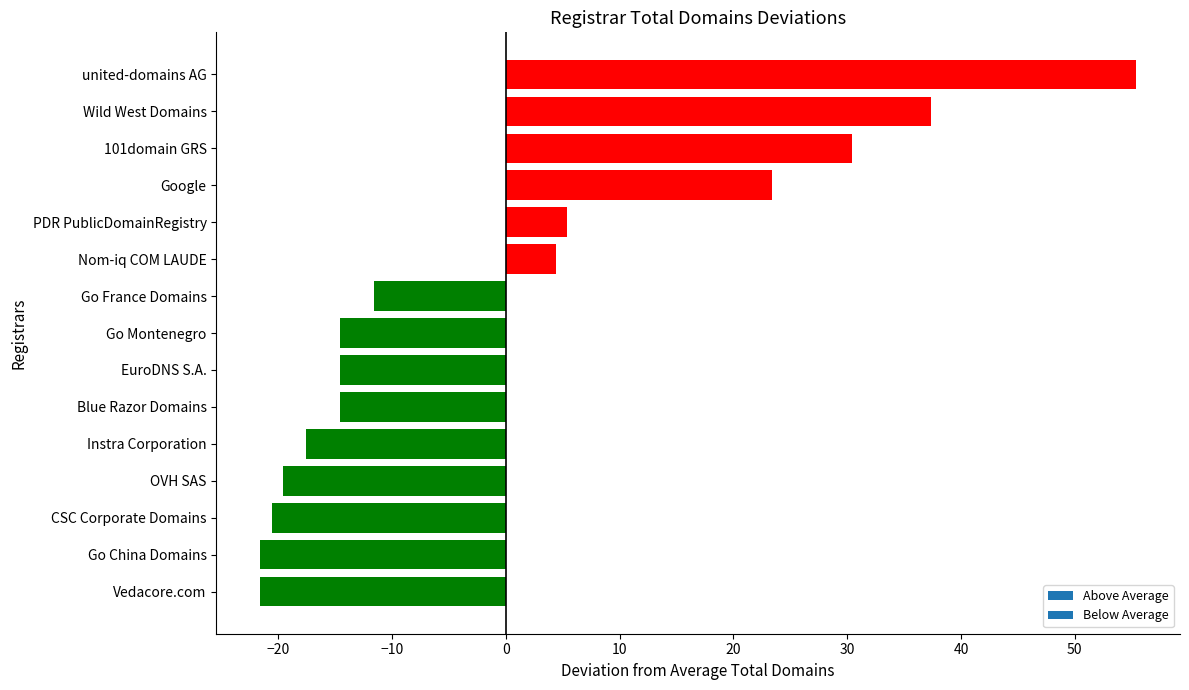

Count the number of data series in this chart.

1